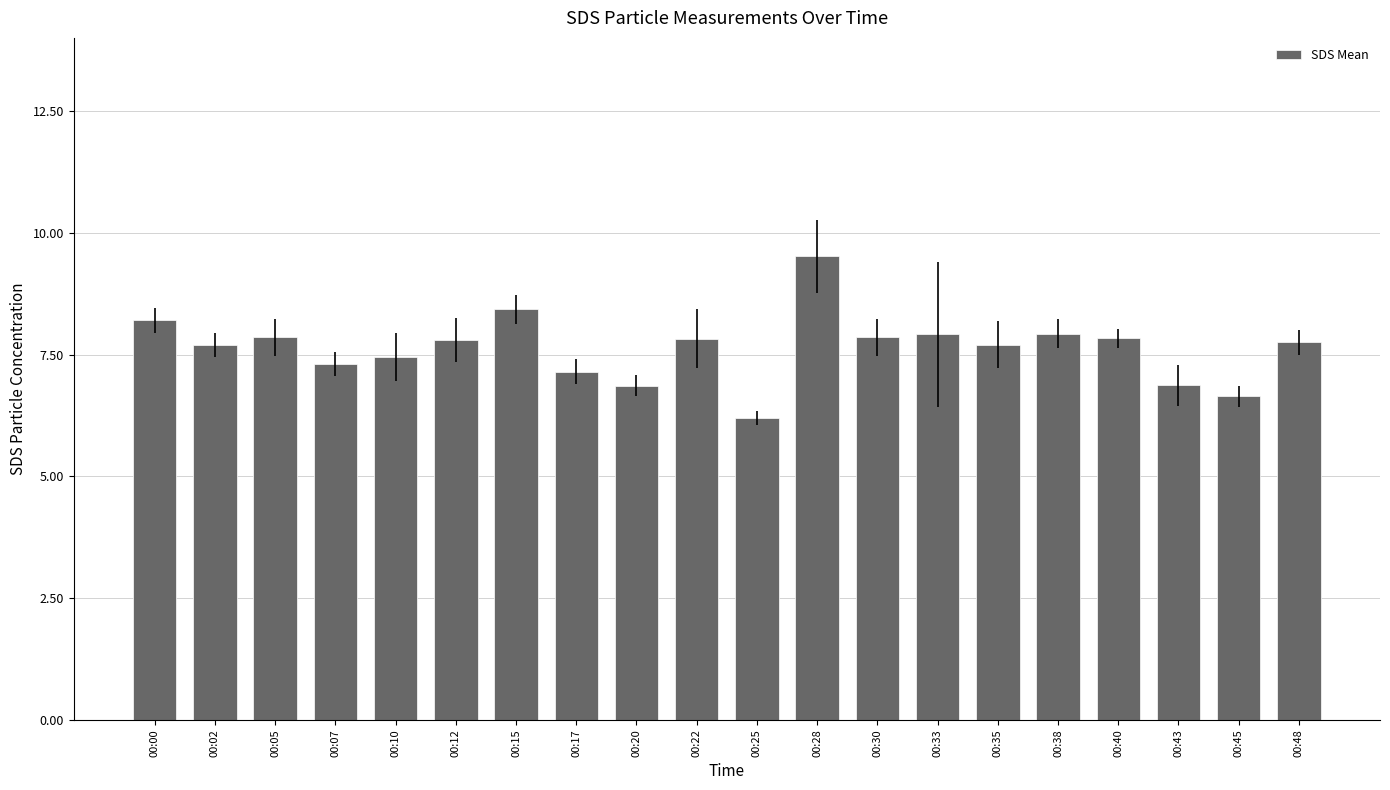

Are the bars grouped side by side (vs. stacked)?

No